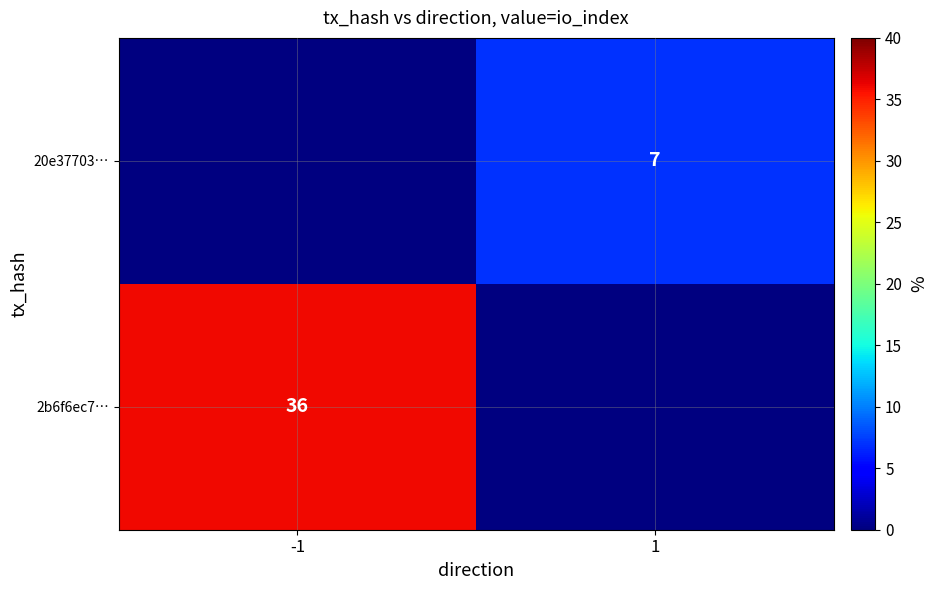

Is it true that 2b6f6ec7… equals 36 at -1?

True